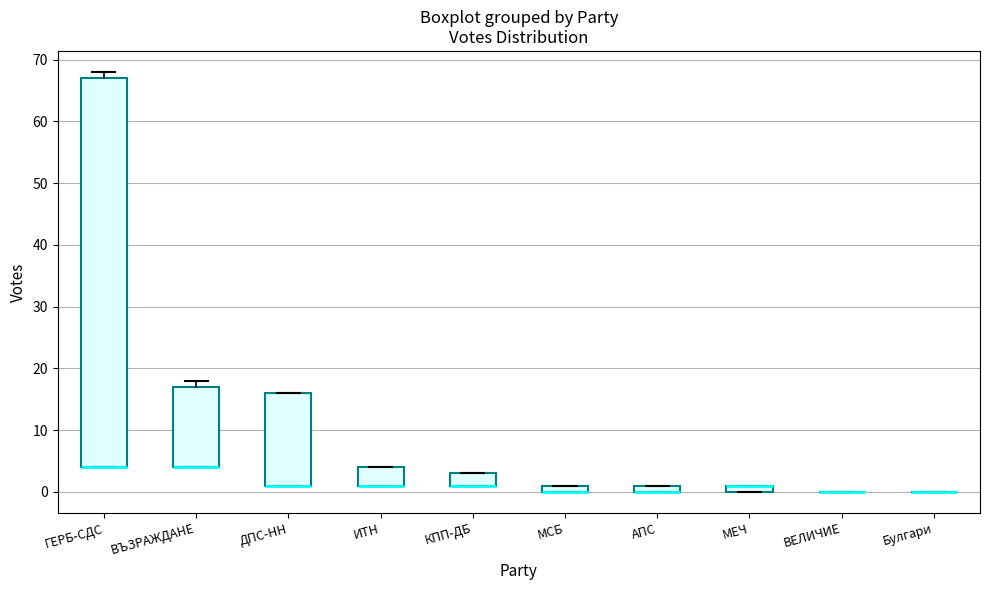

Where is the lower edge of the box for МЕЧ on the y-axis? The values are not printed on the chart, so give them approximately, as read against the axis.

0